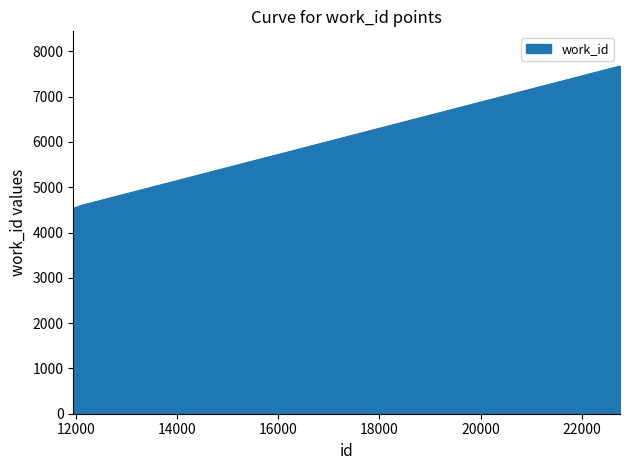

What is the difference between the maximum and minimum values?

3127